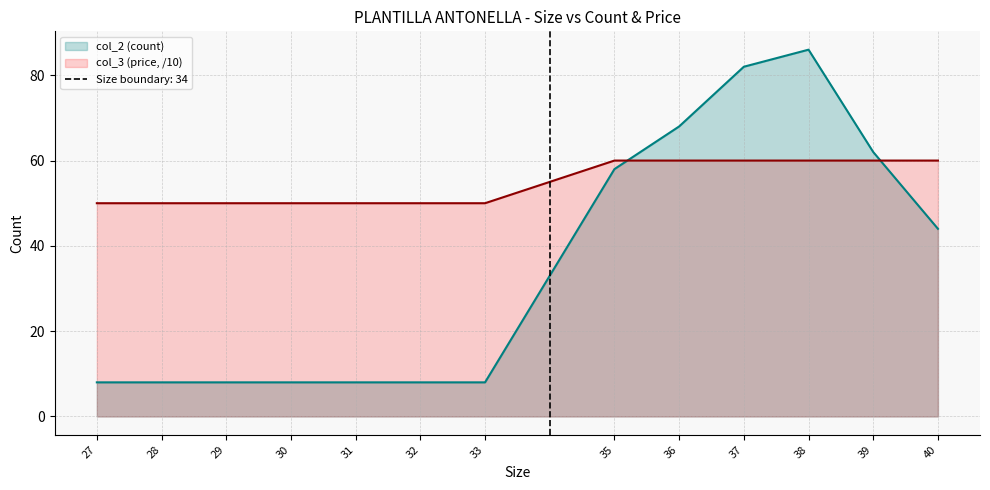

What is the difference between the highest and lowest values at 29?

42